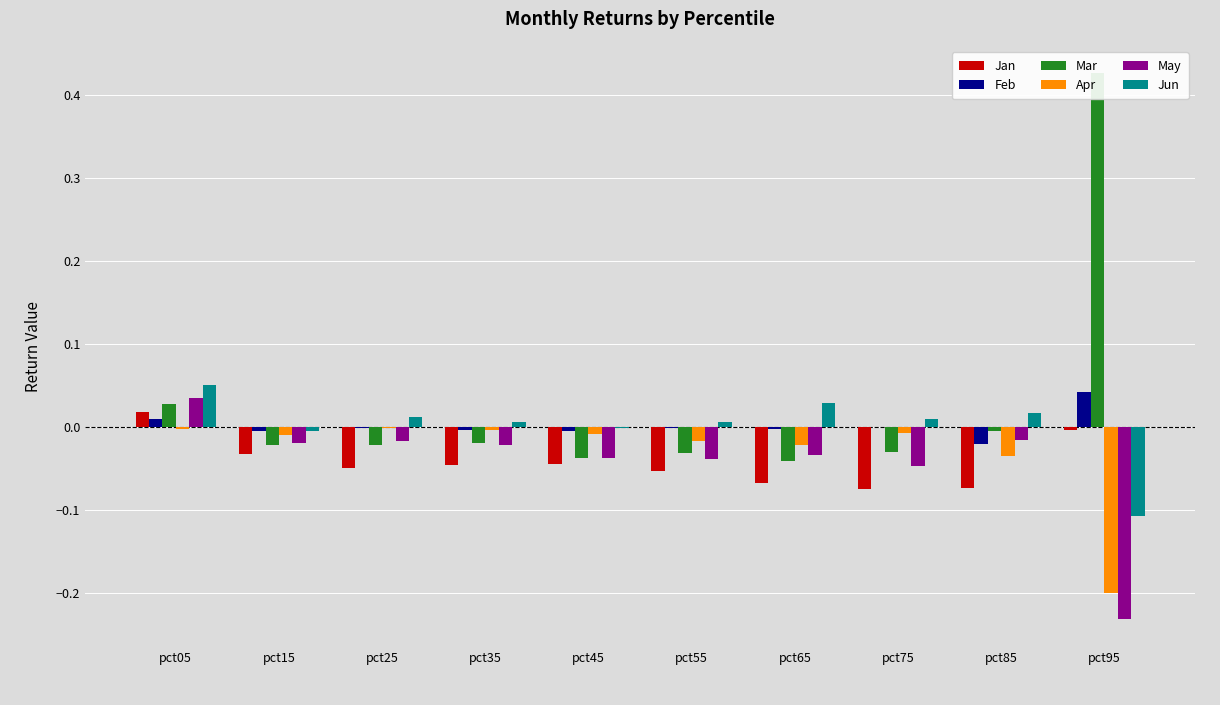

True or false: May has a value of -0.0 at pct75.

True